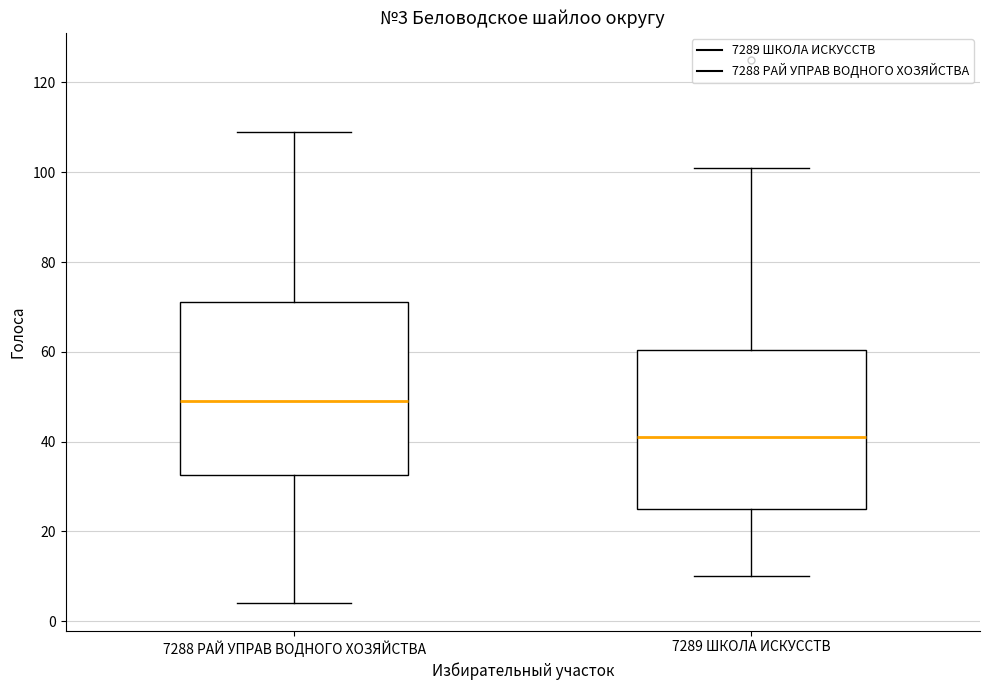

Which box is the tallest, from its lower edge to its upper edge?

7288 РАЙ УПРАВ ВОДНОГО ХОЗЯЙСТВА